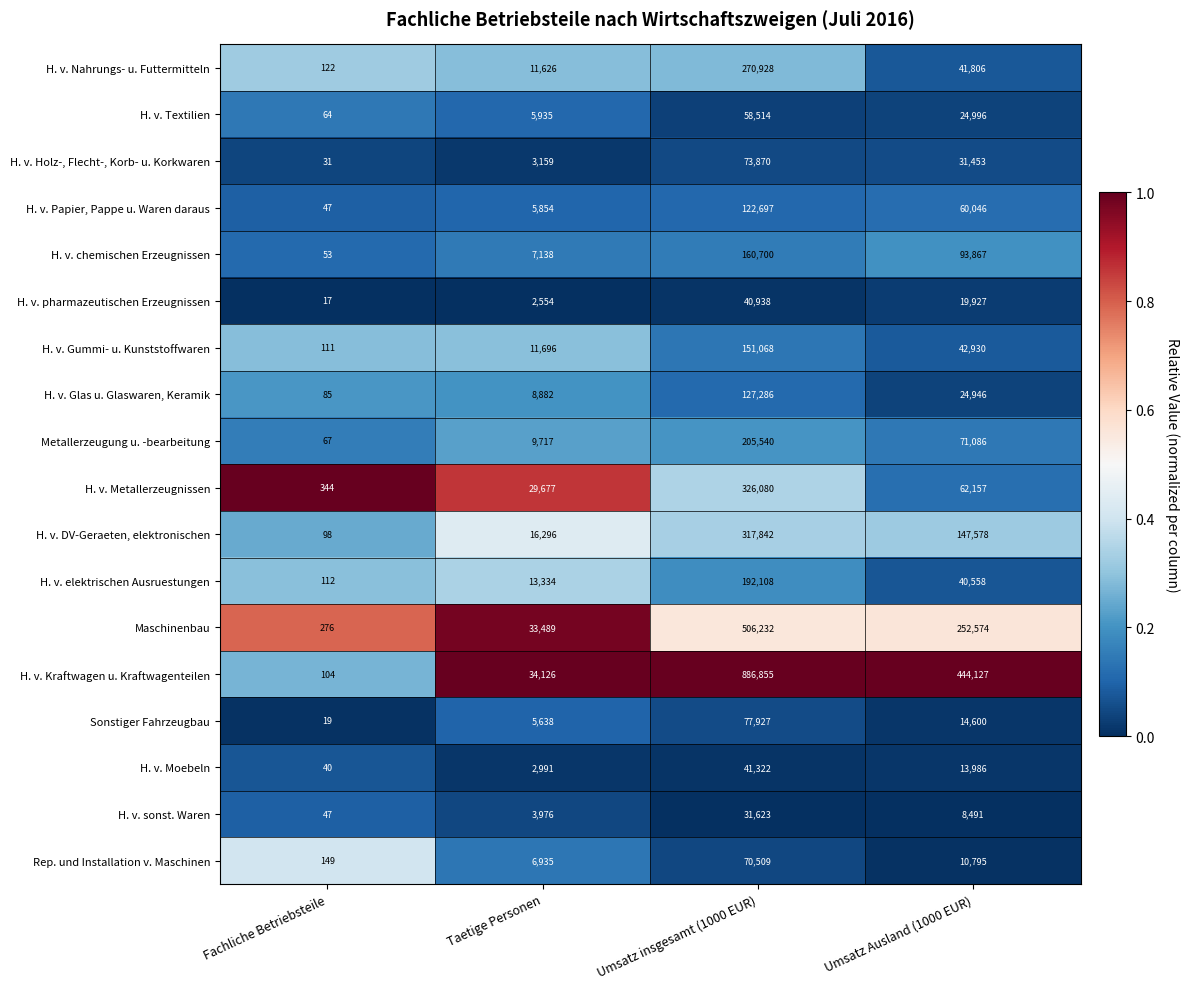

The value of Metallerzeugung u. -bearbeitung at Umsatz insgesamt (1000 EUR) is 205540. True or false?

True